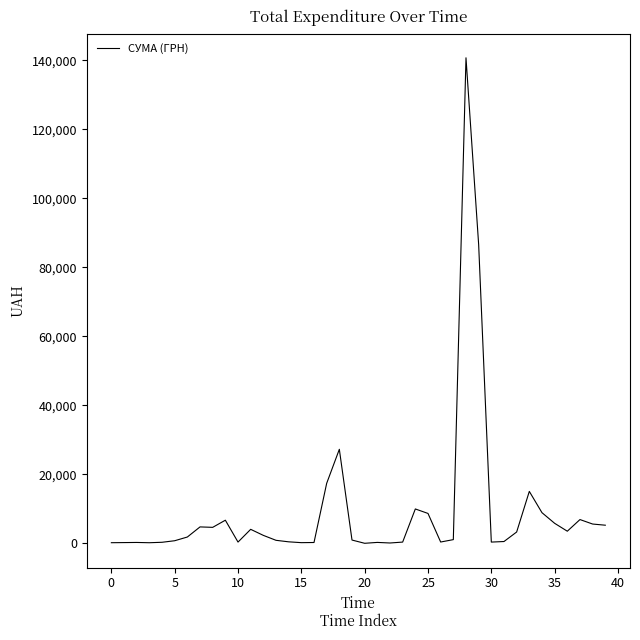

What is the difference between the maximum and minimum values?

140694.9